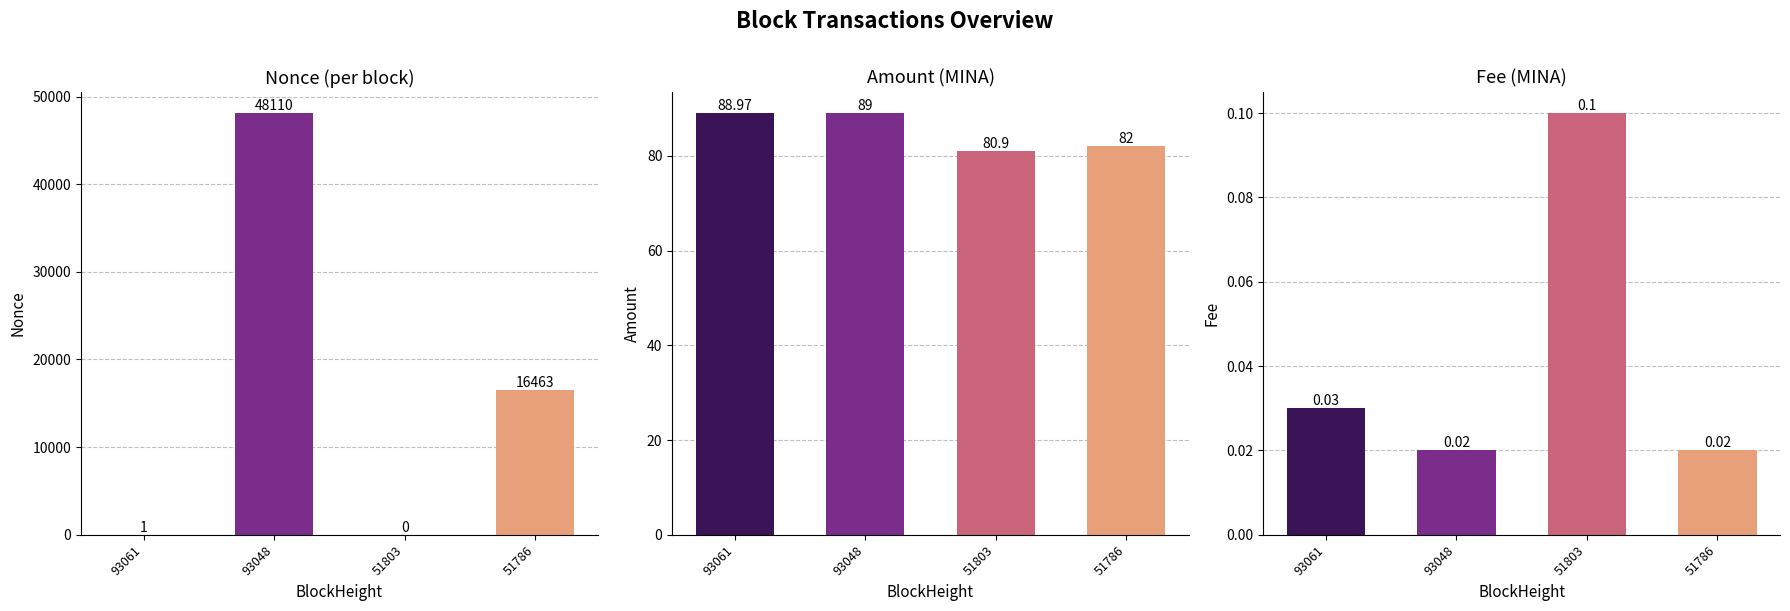

What are all the series names shown in the legend?

Nonce, Amount, Fee